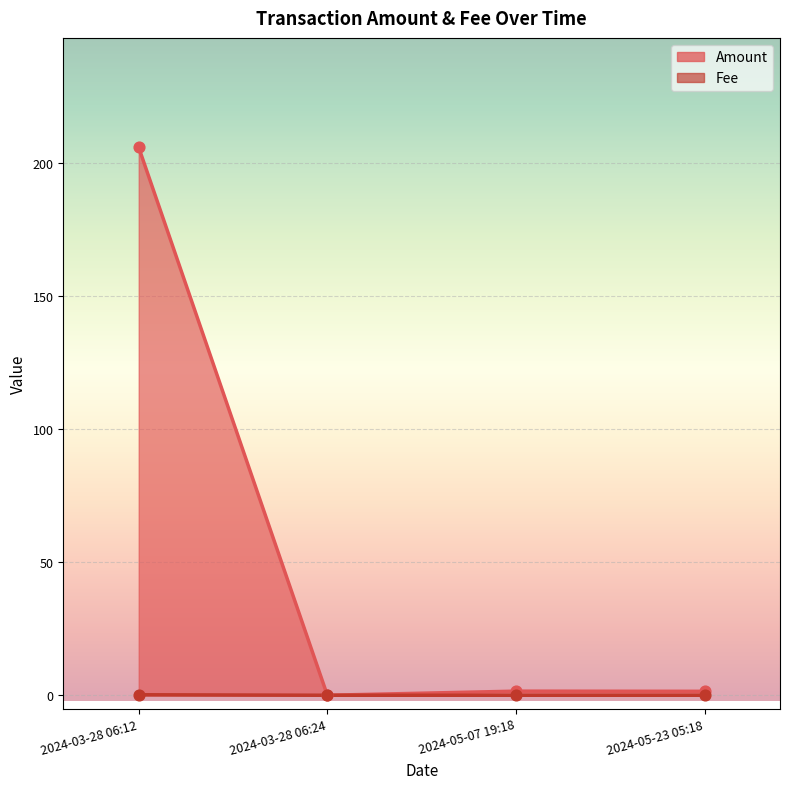

What are all the series names shown in the legend?

Amount, Fee